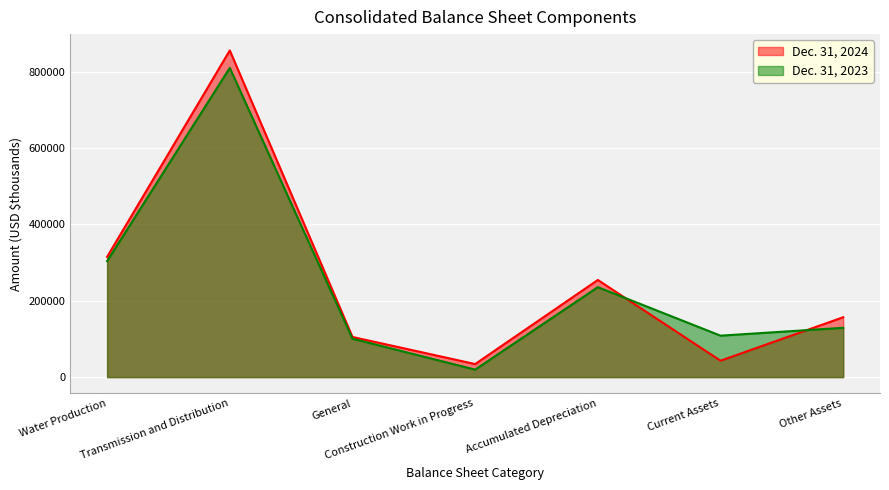

The Dec. 31, 2023 series shows 235540 at Accumulated Depreciation. True or false?

True